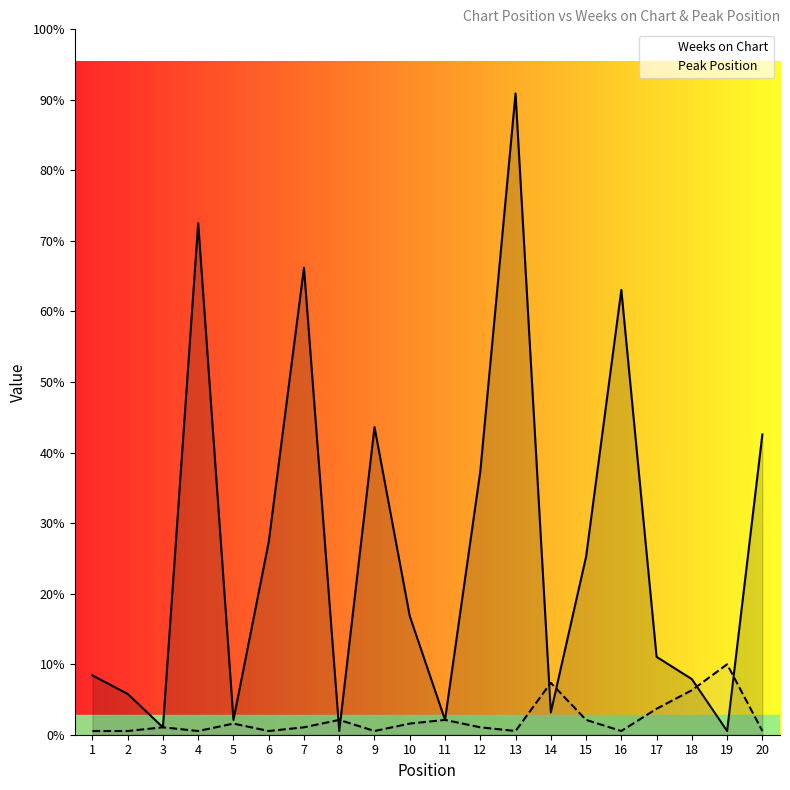

List the series in order of their peak value, highest first.

Weeks on Chart, Peak Position